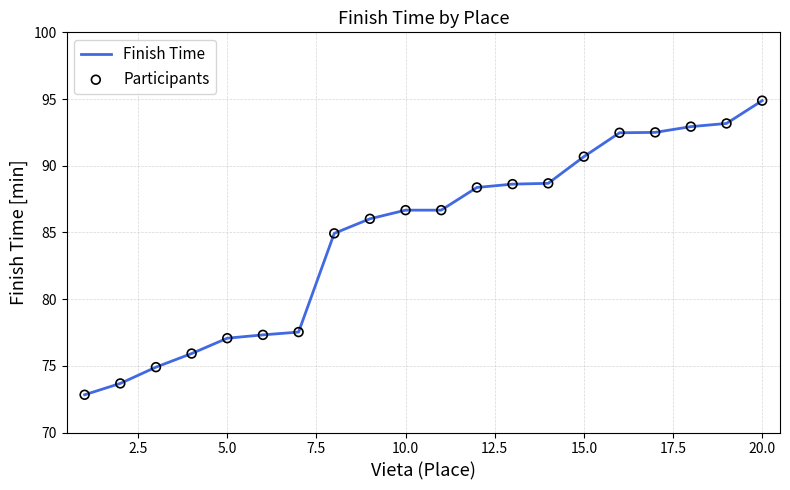

What is the smallest value displayed?

72.8